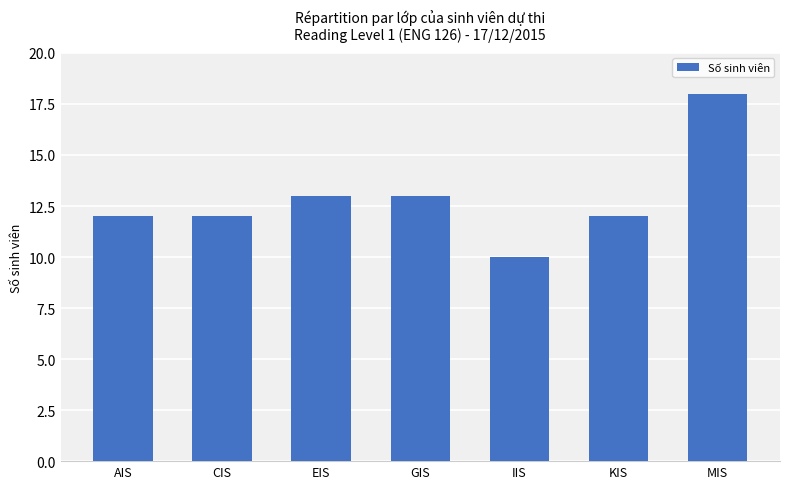

Count the number of categories in the chart.

7